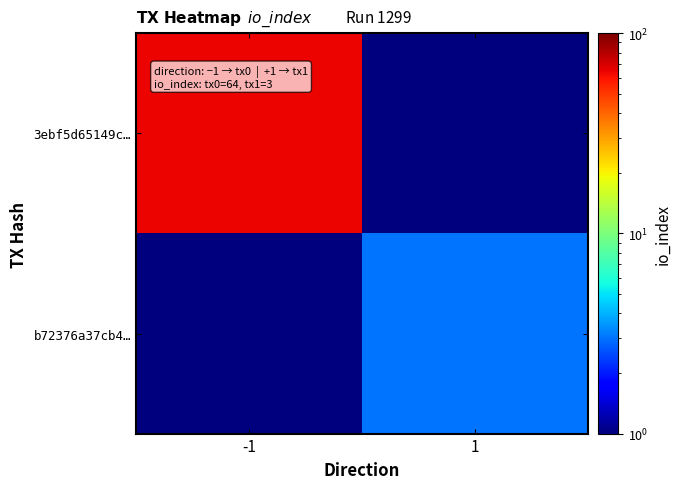

How many distinct data groups are displayed?

2